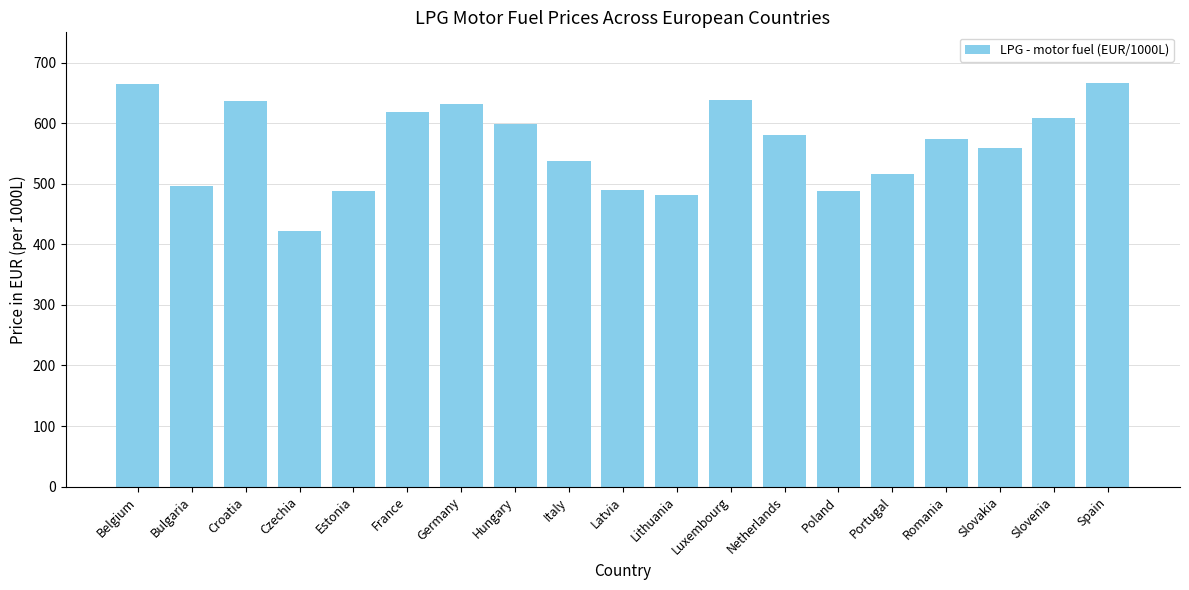

Which label corresponds to the smallest value in the chart?

Czechia